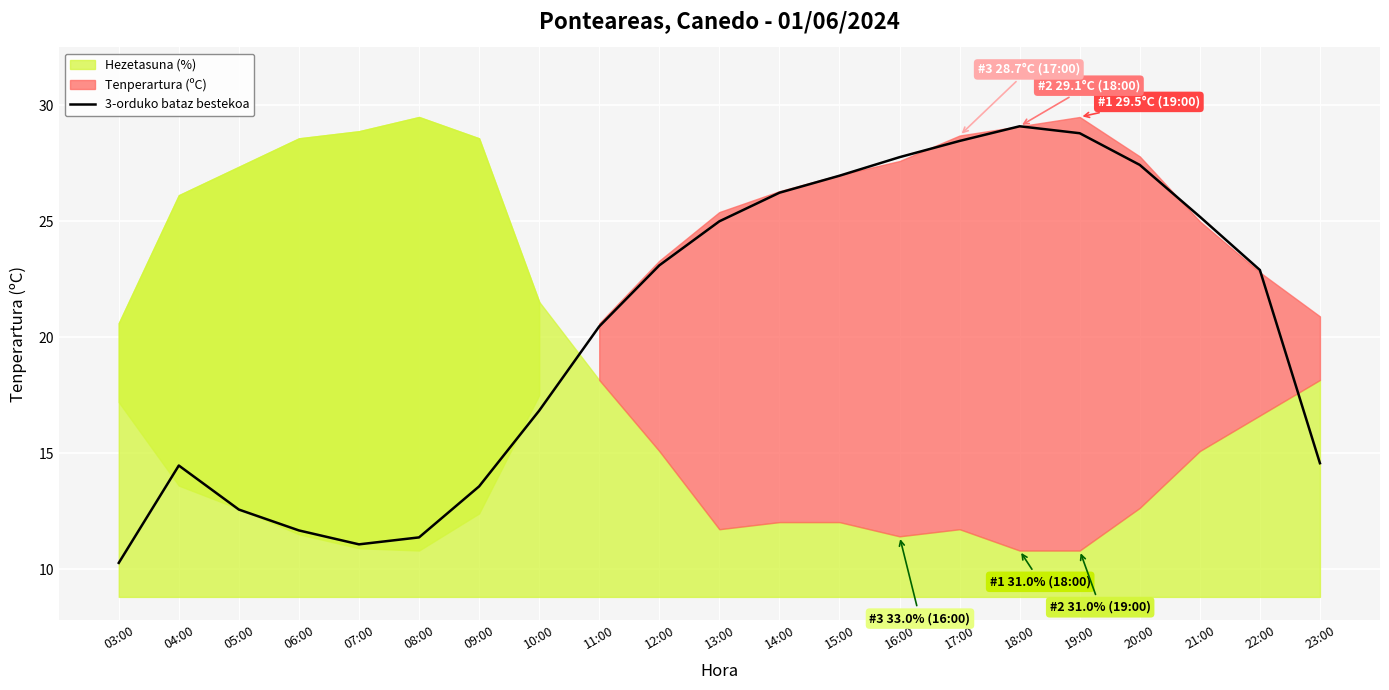

Reading right to left, what are all the values shown in this chart?

14.6	22.9	25.2	27.4	28.8	29.1	28.5	27.8	27.0	26.2	25.0	23.1	20.5	16.8	13.6	11.4	11.1	11.7	12.6	14.5	10.3